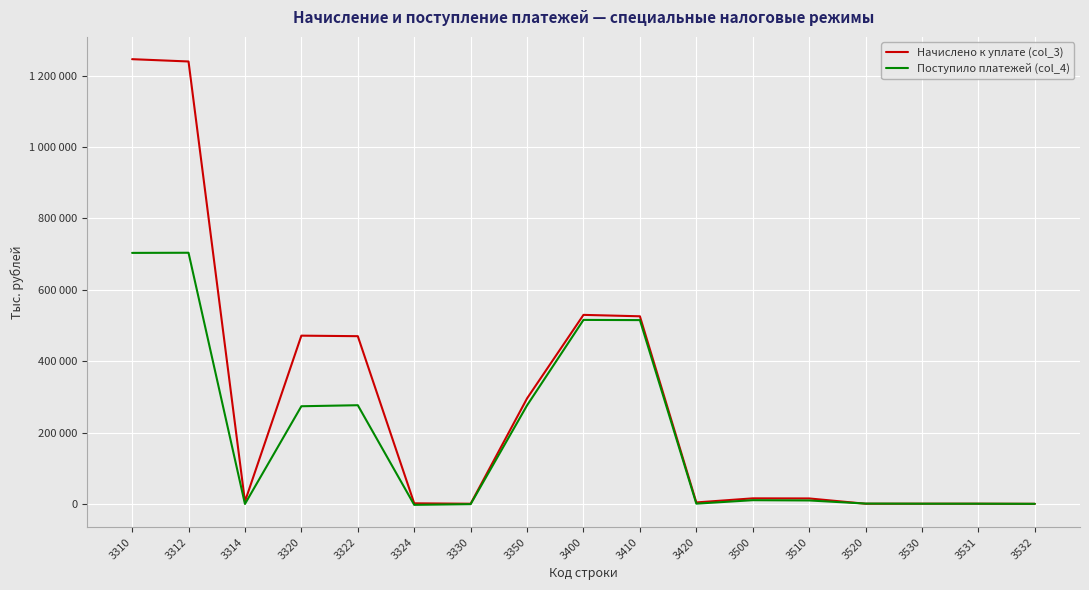

Does the chart have visible grid lines?

Yes